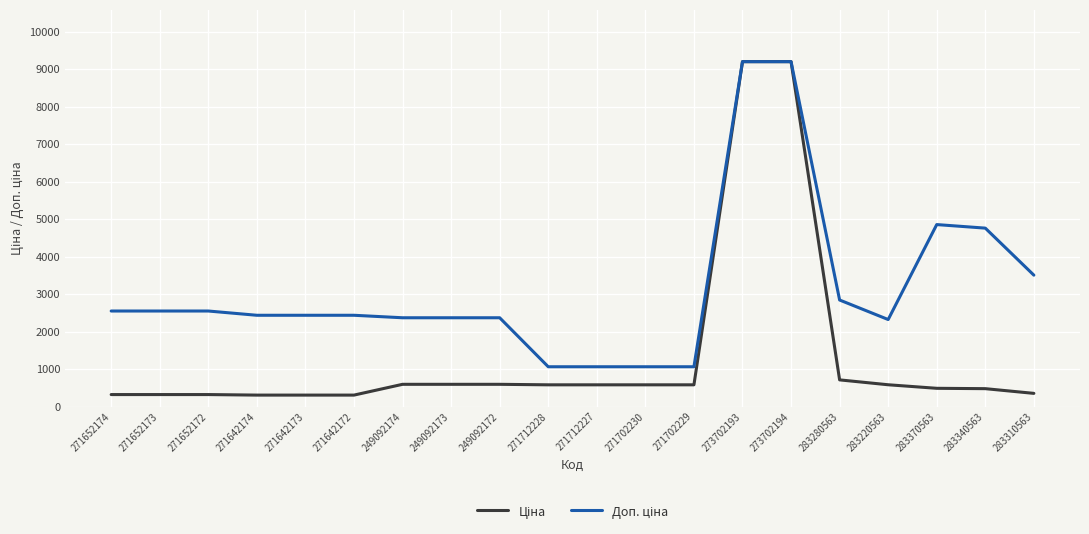

What is the spread (max minus min) of values at 249092174?

1774.9